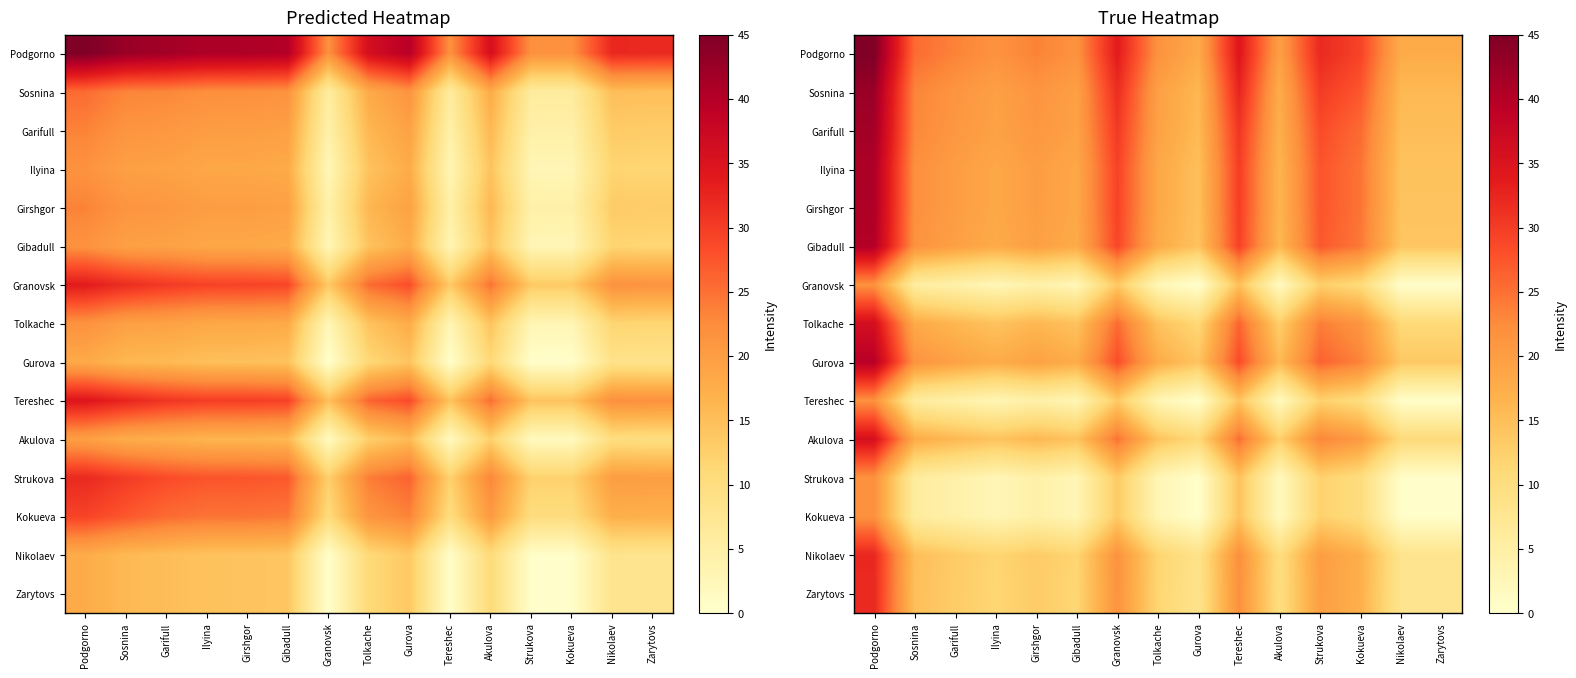

The Strukova series shows 1.0 at Girshgor. True or false?

False